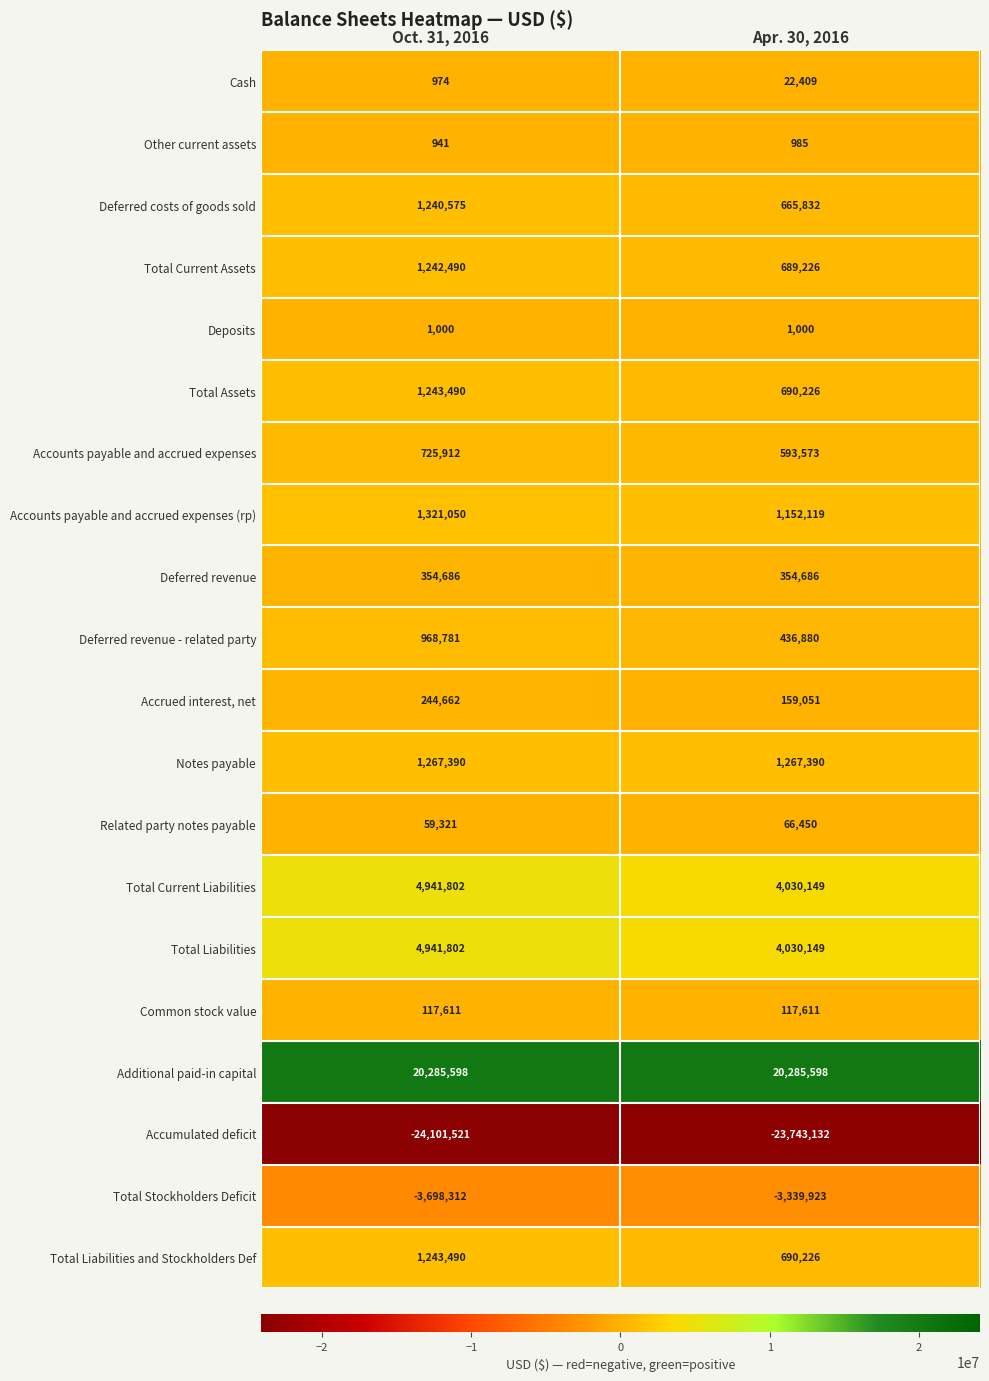

What is the smallest value displayed?

-24101521